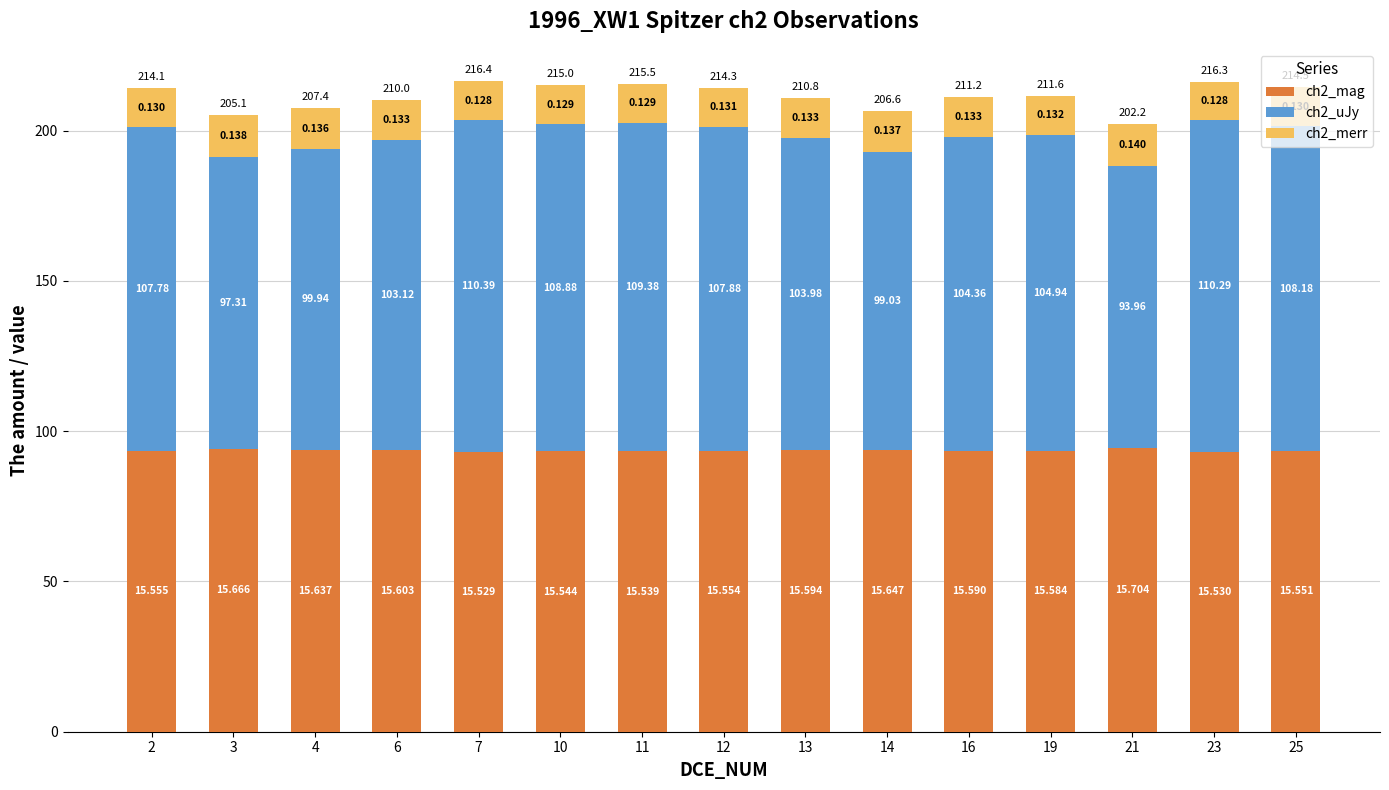

Rank the series at 13 from lowest to highest value.

ch2_merr, ch2_mag, ch2_uJy